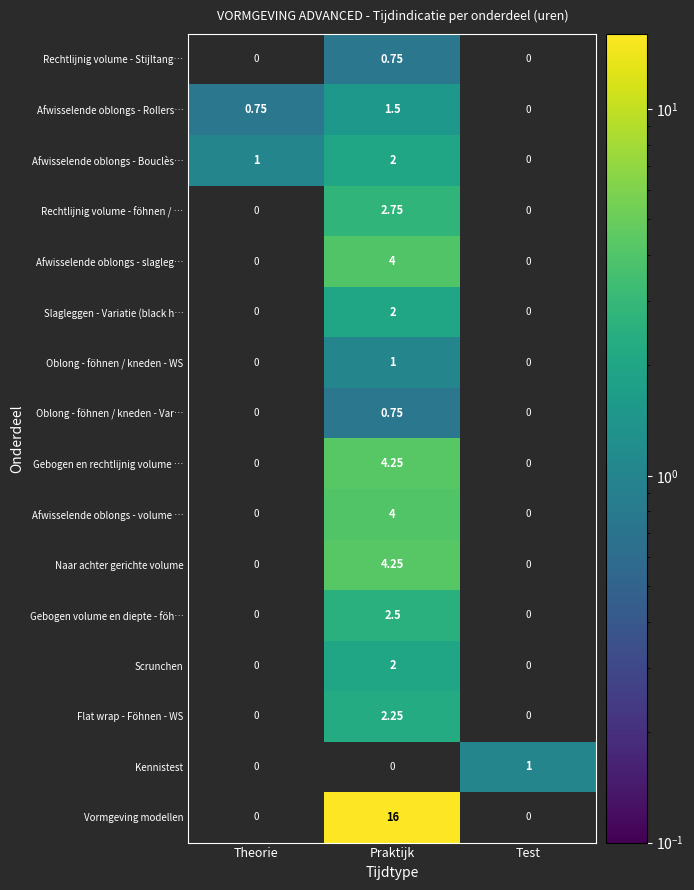

How many series are shown in this chart?

16